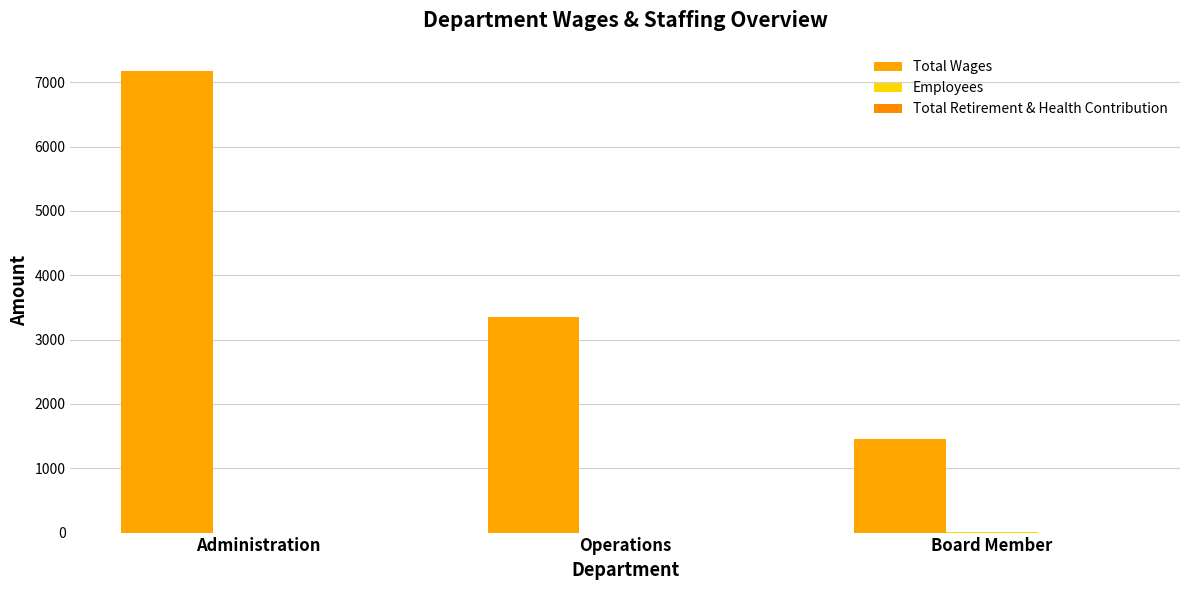

Are the bars grouped side by side (vs. stacked)?

Yes